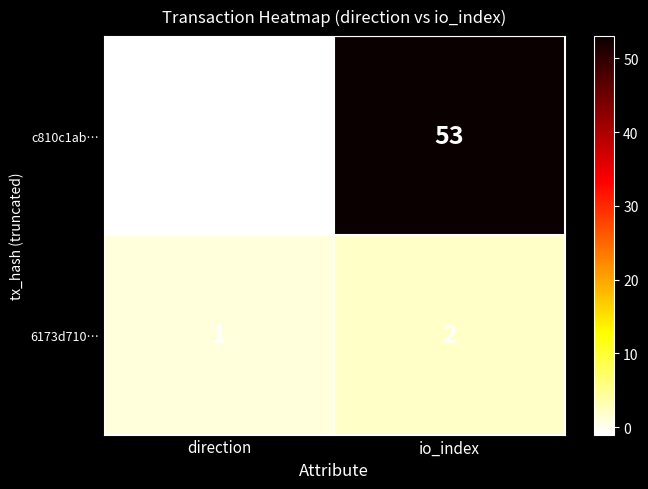

Rank the series by their maximum value, from lowest to highest.

6173d710…, c810c1ab…